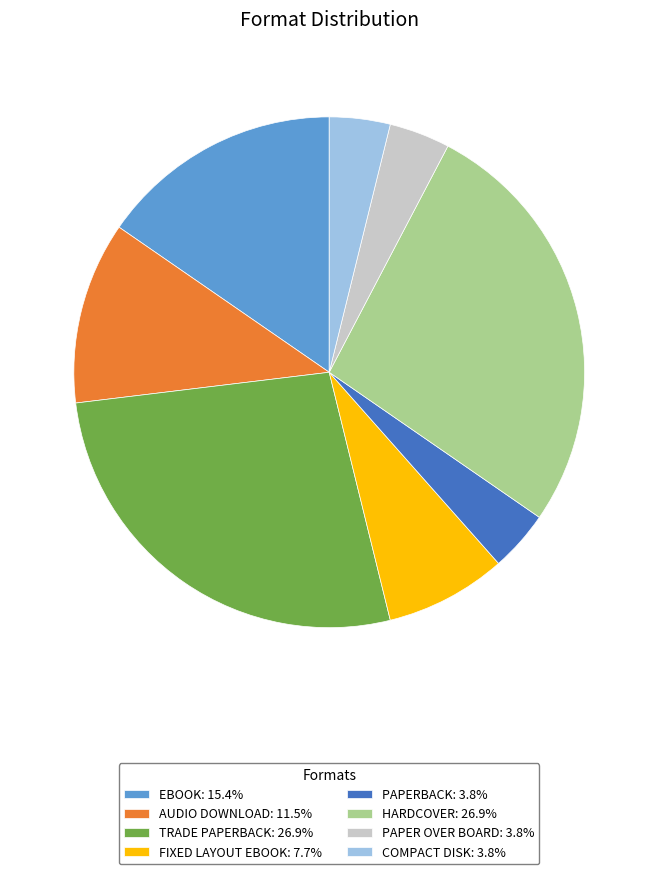

What is the ratio of the value at FIXED LAYOUT EBOOK: 7.7% to the value at AUDIO DOWNLOAD: 11.5%?

0.7